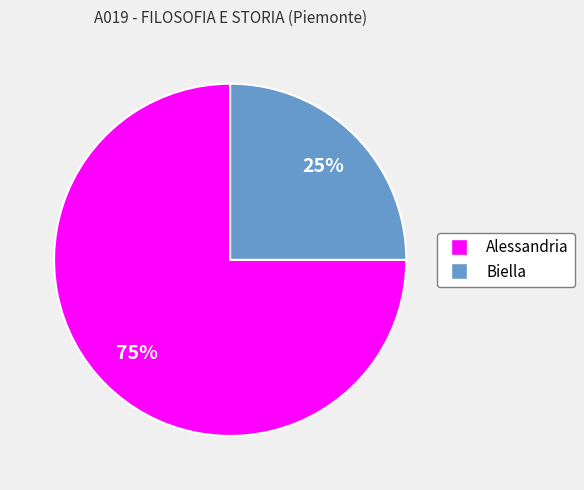

Is the sum of Alessandria and Biella greater than half?

Yes